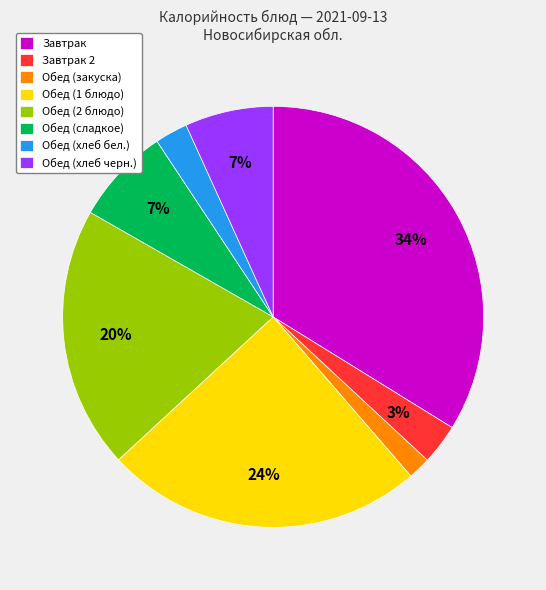

Which category has the biggest portion of the pie?

Завтрак